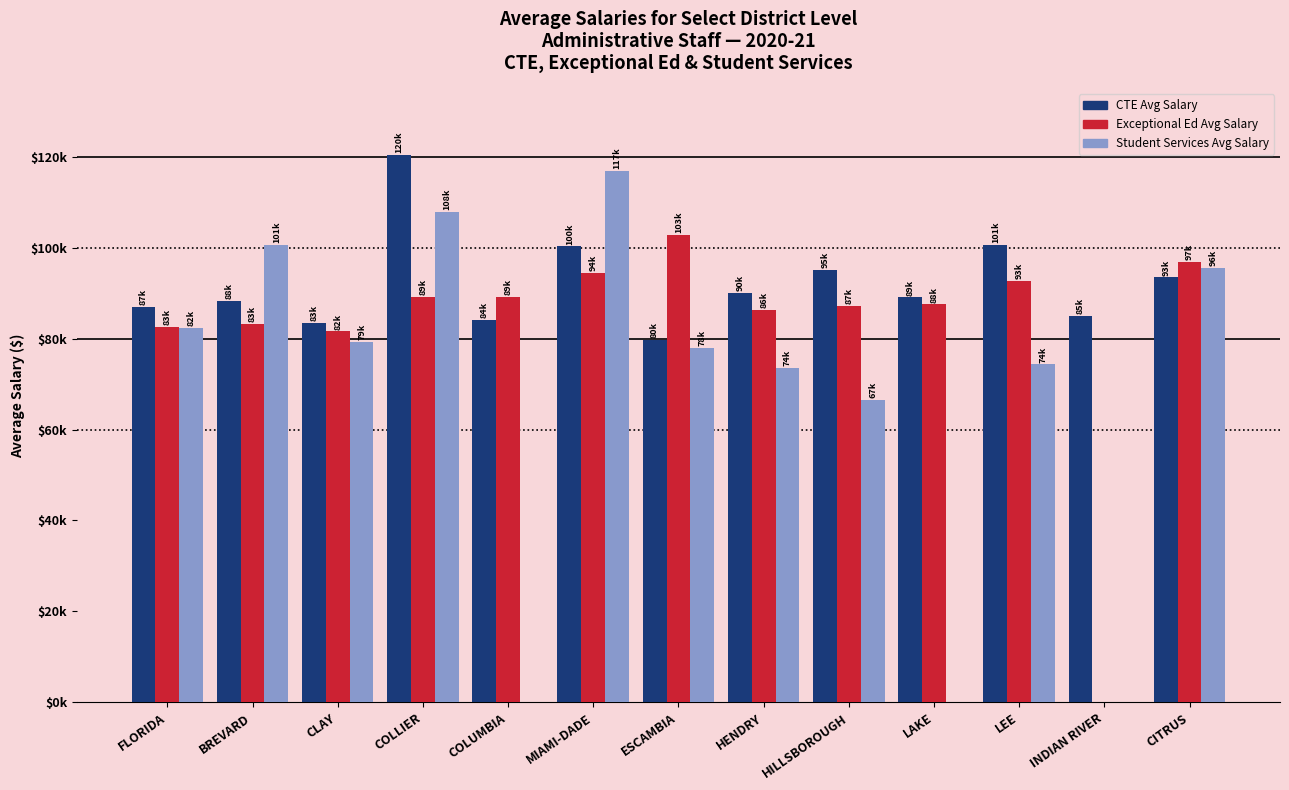

What is the sum of the CTE Avg Salary values at LEE and HENDRY?

190730.1